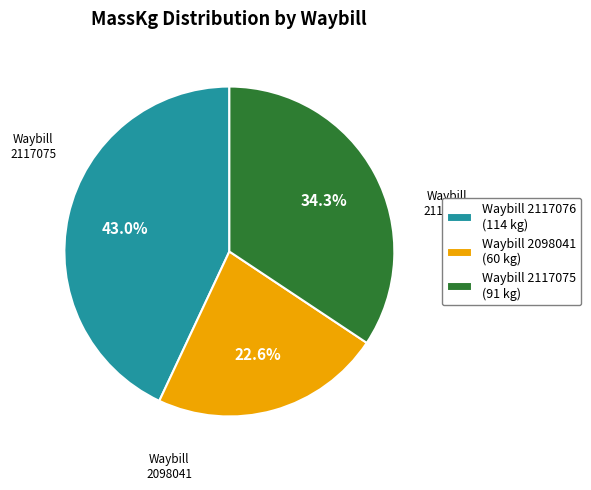

Which slice is the smallest?

Waybill 2098041 (60 kg)